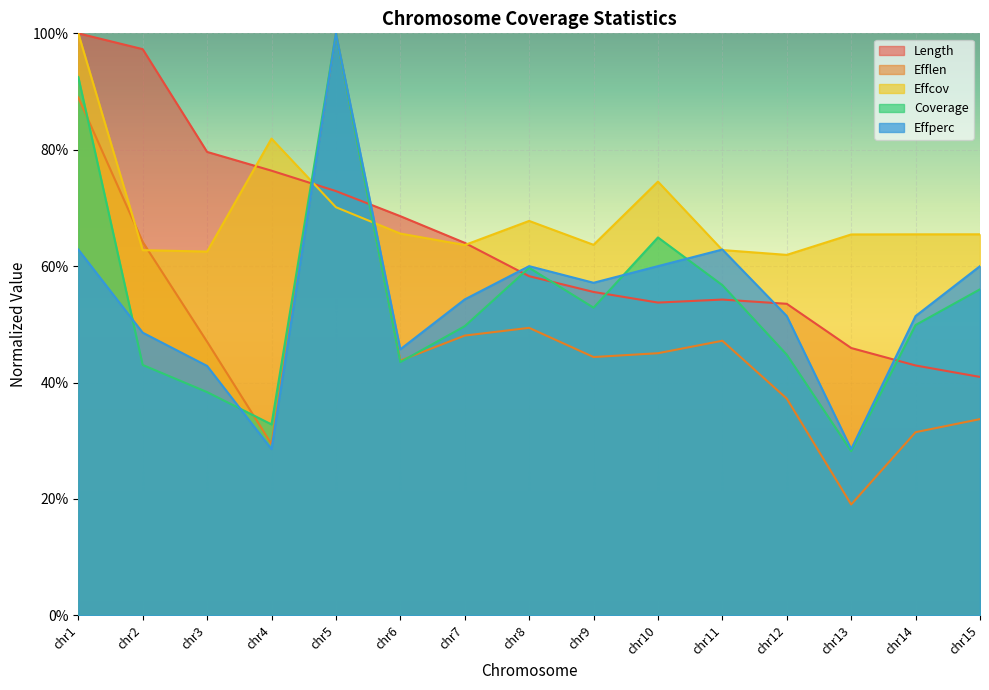

What is the highest value of the Efflen series?

1.0